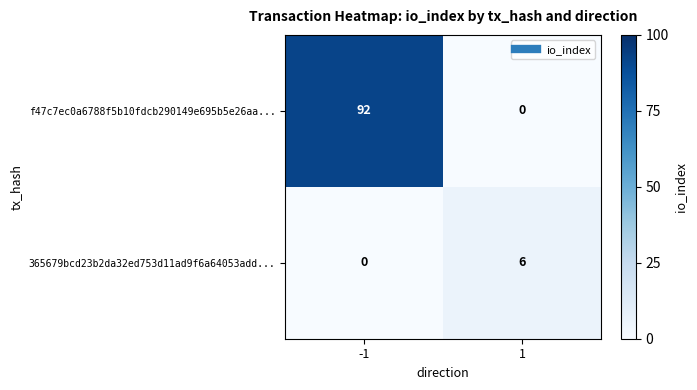

What is the difference between the highest and lowest values at 1?

6